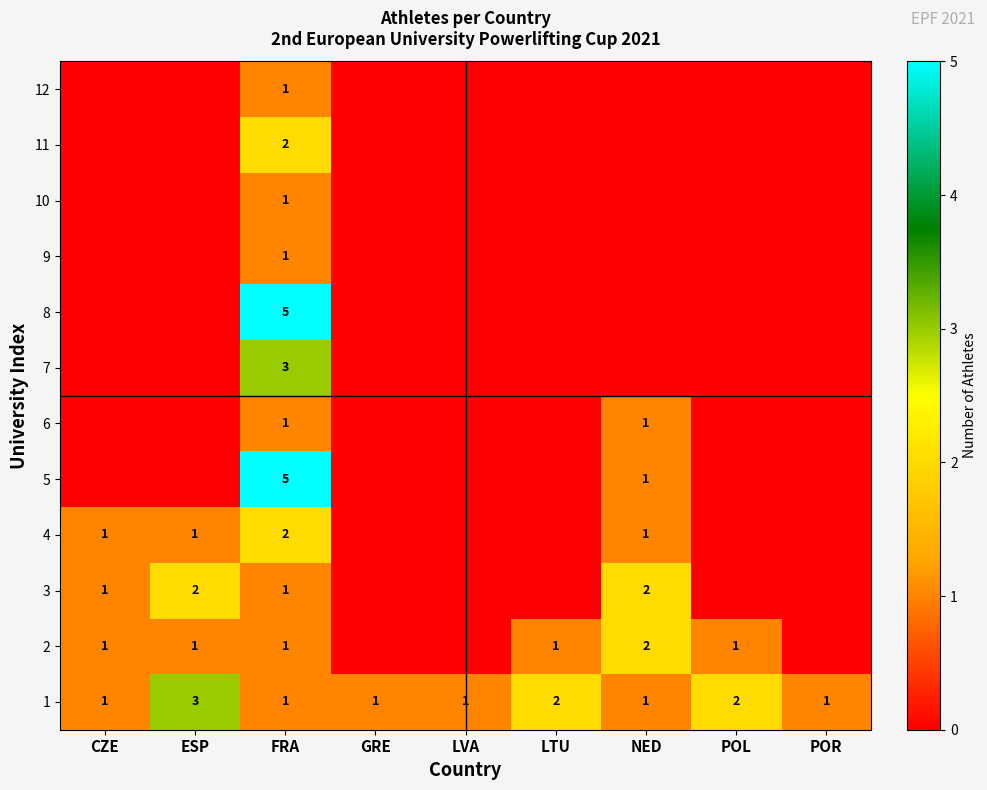

What is the difference between the highest and lowest values at FRA?

4